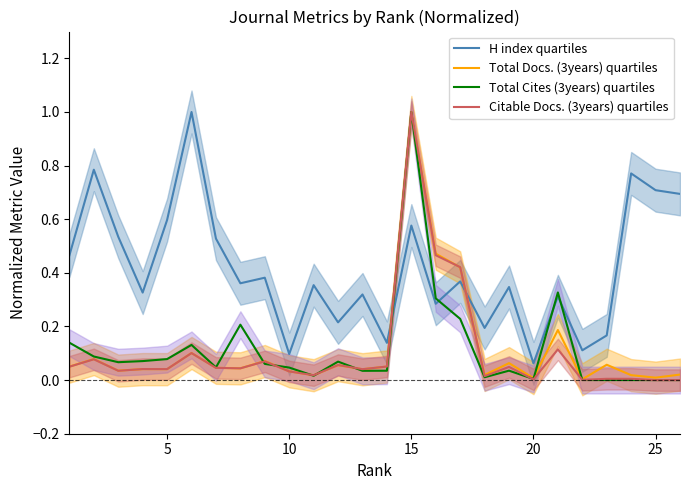

Which series ends up on top after the final intersection of H index quartiles and Total Docs. (3years) quartiles?

H index quartiles